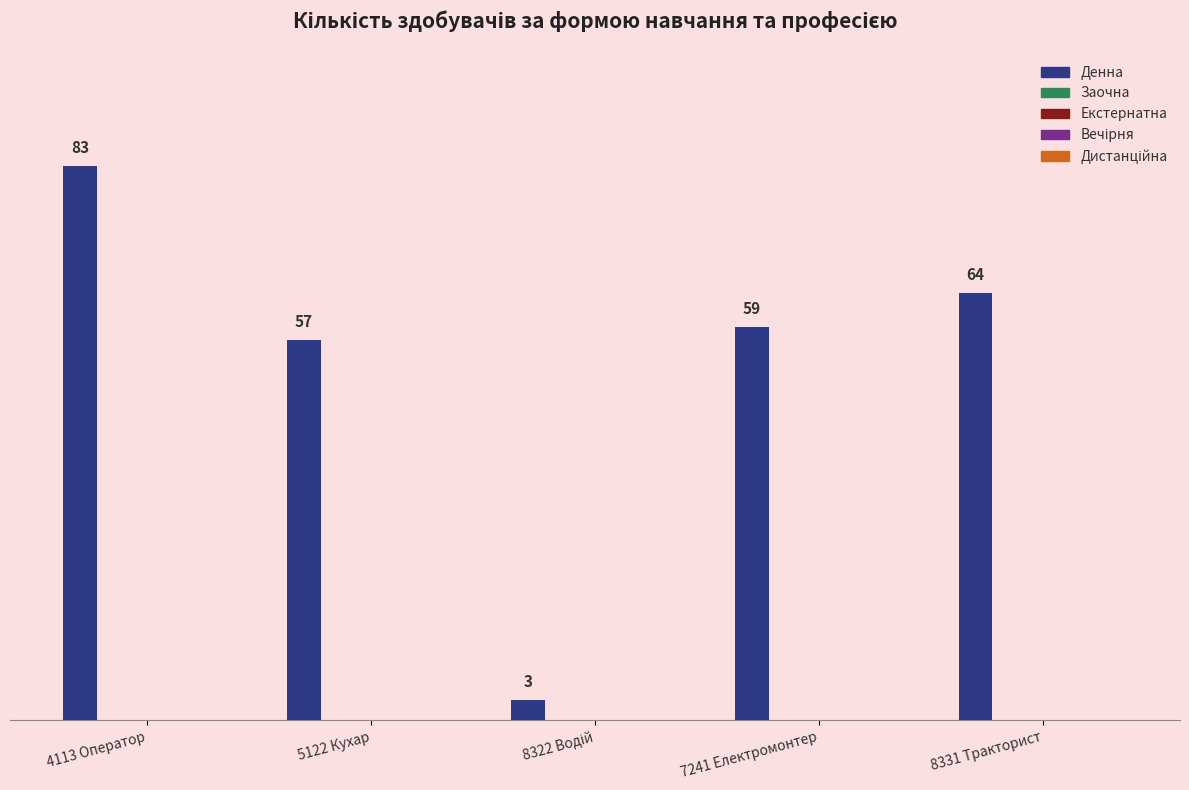

Are the bars grouped side by side (vs. stacked)?

No